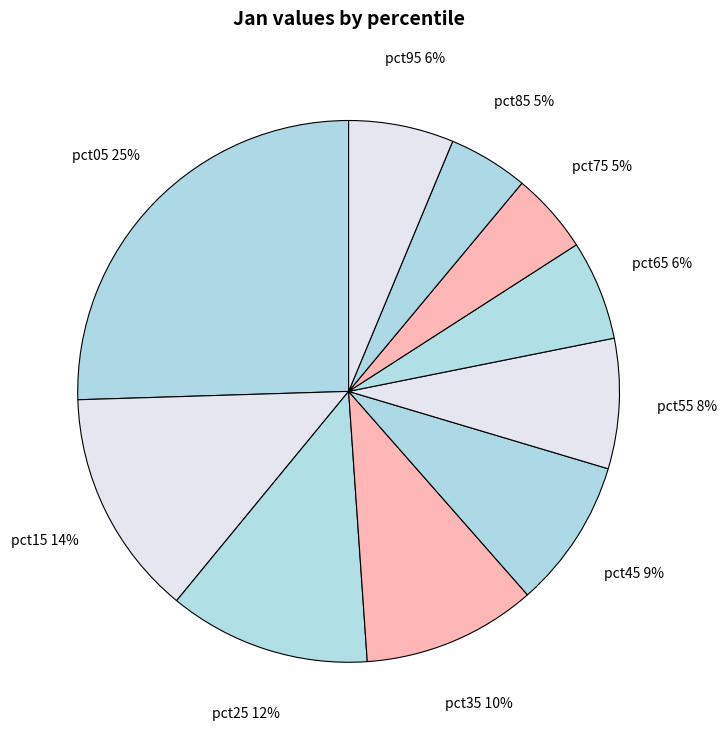

True or false: pct25 accounts for 3% of the total.

False